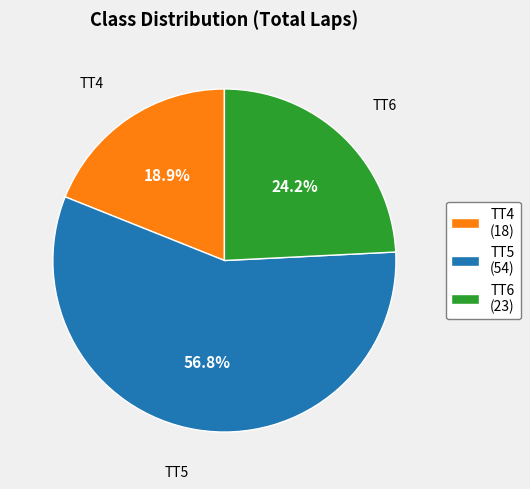

Count the number of slices in the pie.

3